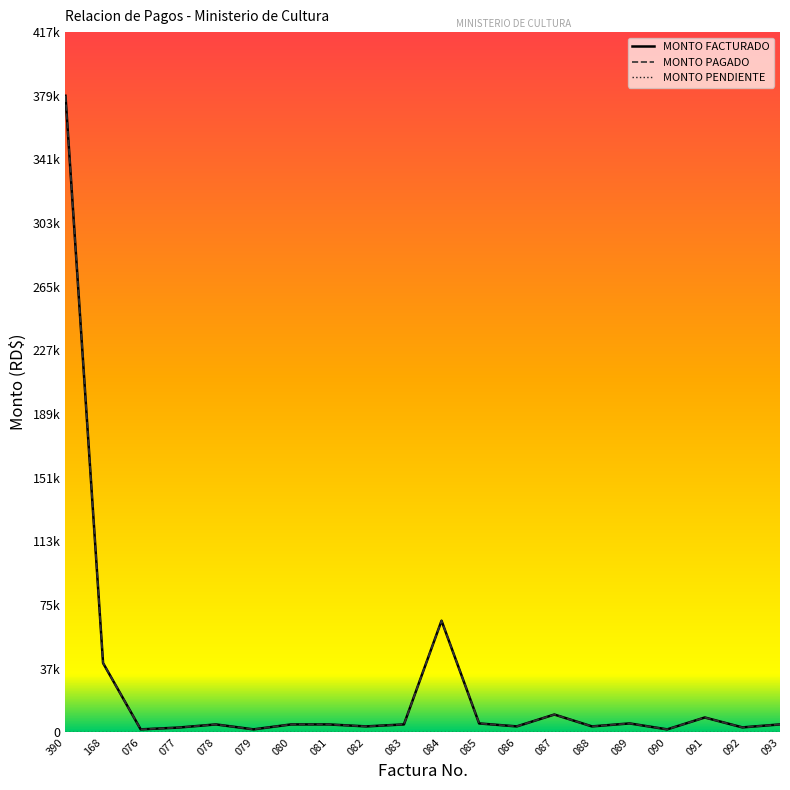

Does the chart have visible grid lines?

No